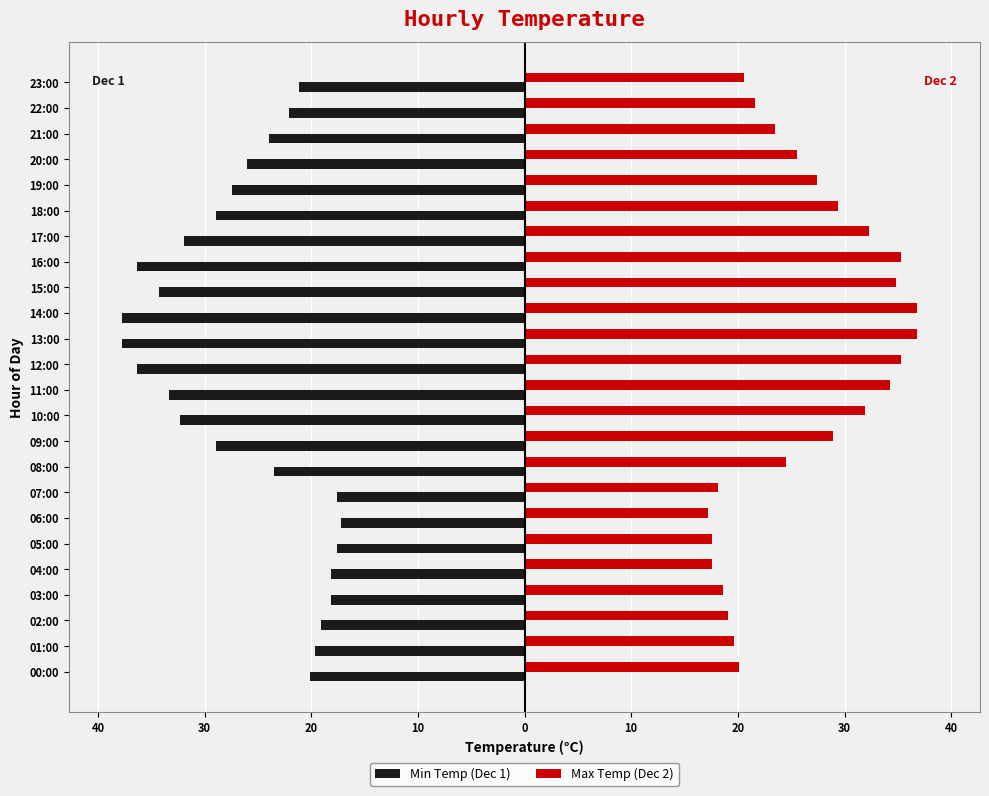

What are all the series names shown in the legend?

Min Temp (Dec 1), Max Temp (Dec 2)